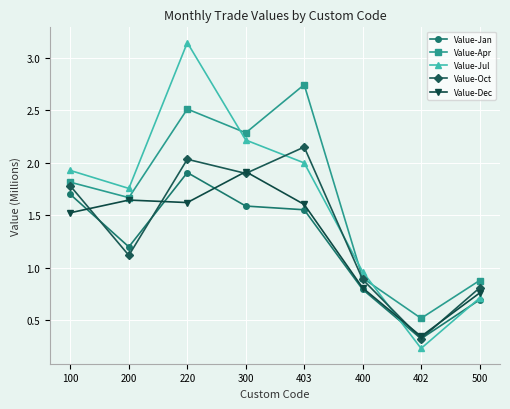

List the labels in order of Value-Jul value, largest first.

220, 300, 403, 100, 200, 400, 500, 402